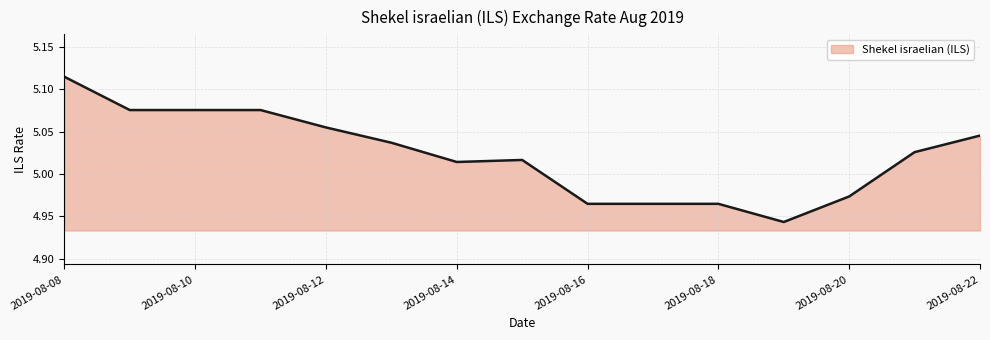

Rank the categories by value from highest to lowest.

2019-08-08, 2019-08-09, 2019-08-10, 2019-08-11, 2019-08-12, 2019-08-22, 2019-08-13, 2019-08-21, 2019-08-15, 2019-08-14, 2019-08-20, 2019-08-16, 2019-08-17, 2019-08-18, 2019-08-19